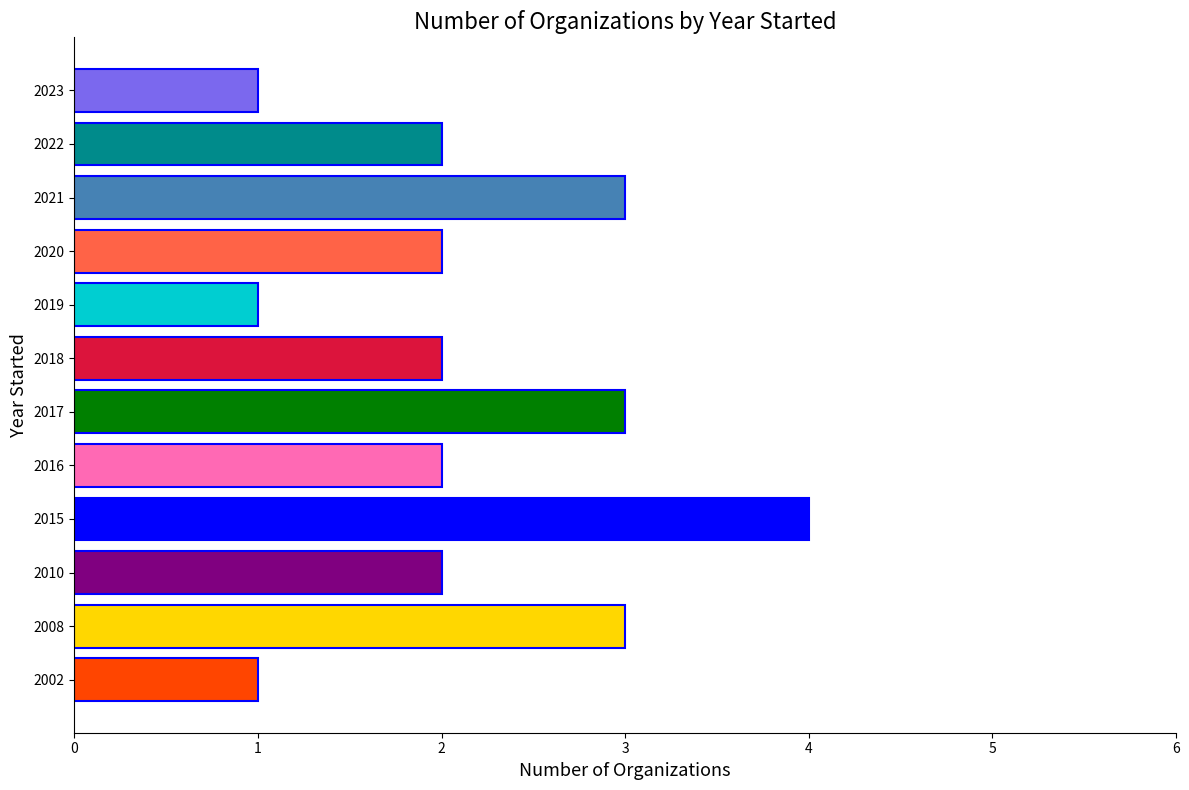

Which category has the highest value across all series?

2015